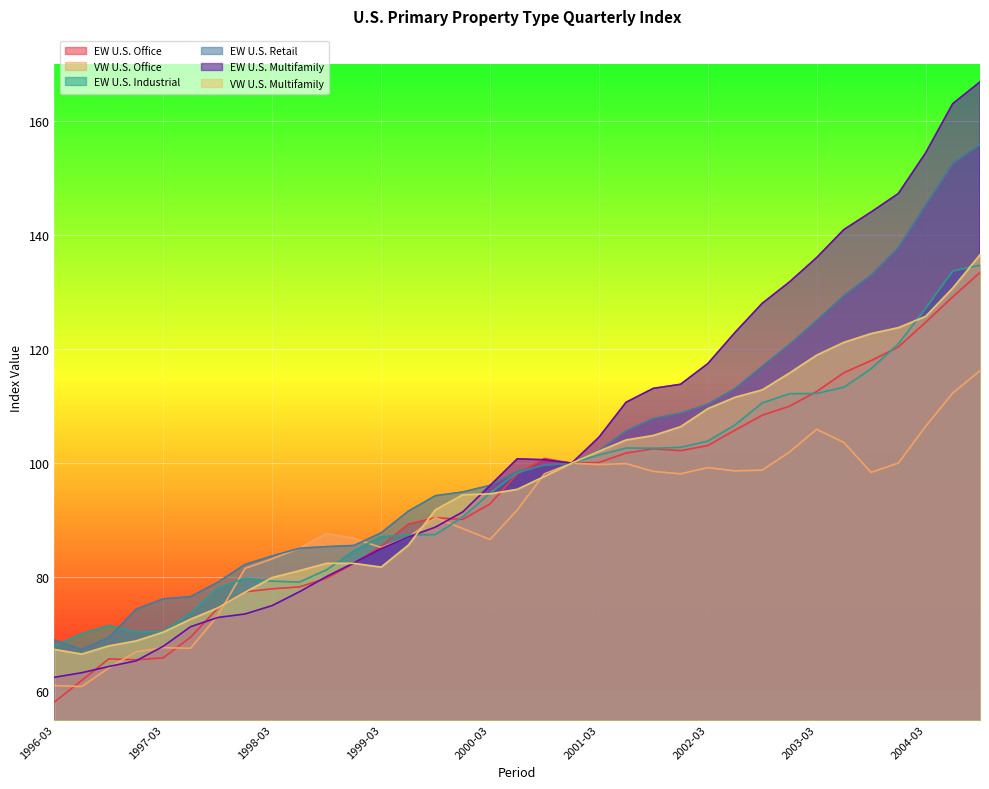

What is the value of the EW U.S. Retail point at the 18th from the left?

98.5